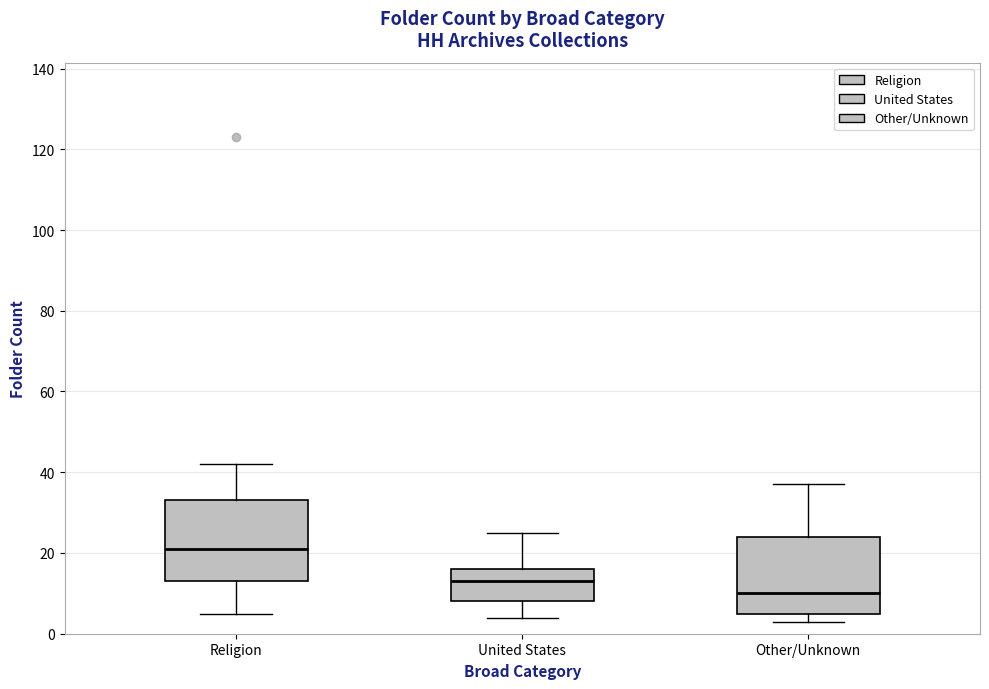

Where does the upper whisker of the box for Religion end on the y-axis? The values are not printed on the chart, so give them approximately, as read against the axis.

42